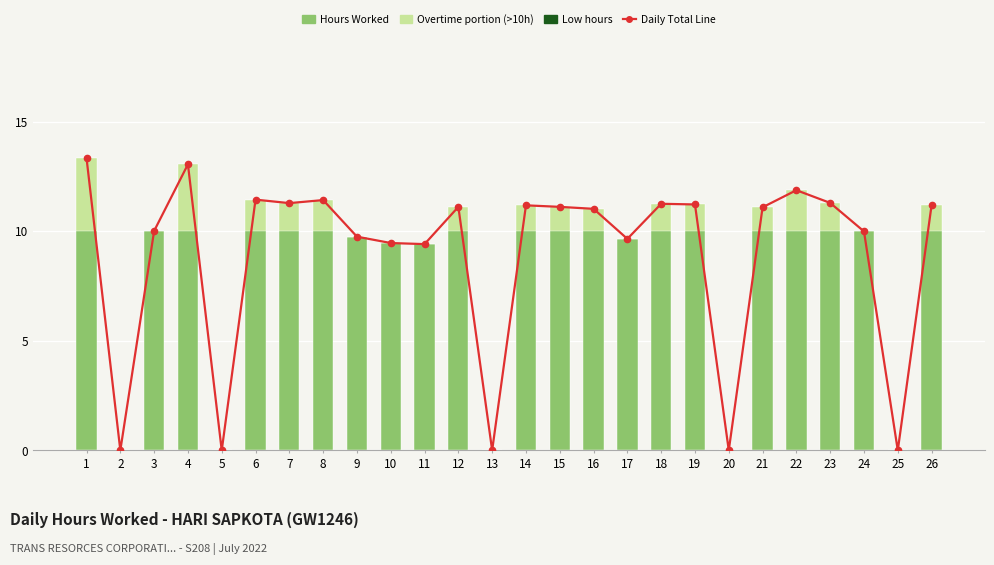

List the series in order of their peak value, highest first.

Daily Total Line, Hours Worked, Overtime (>10h portion)